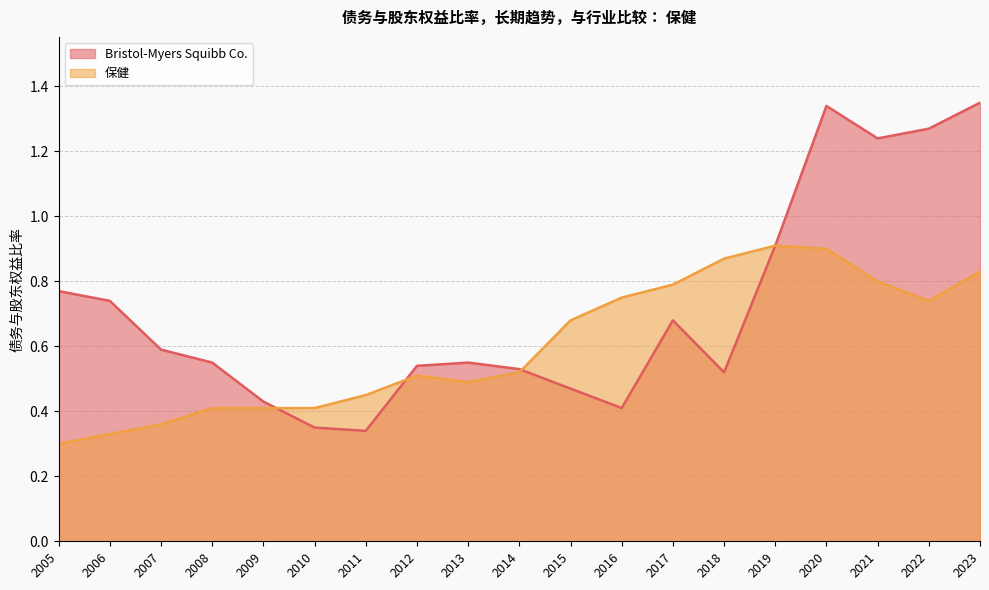

At how many categories does at least one series exceed 1?

4